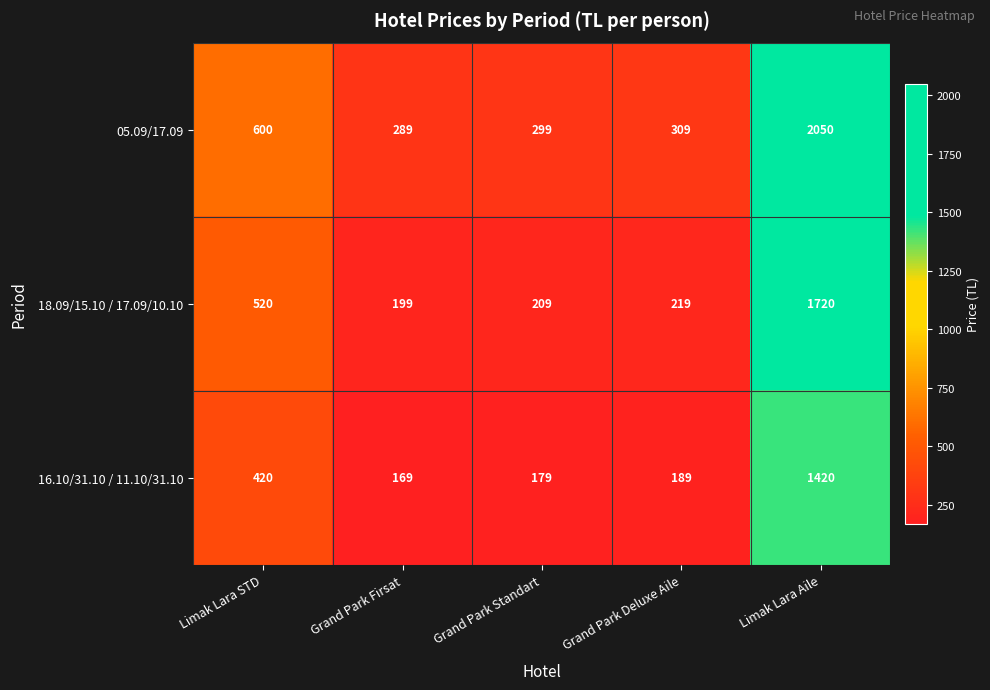

Is it true that 05.09/17.09 equals 159 at Limak Lara STD?

False